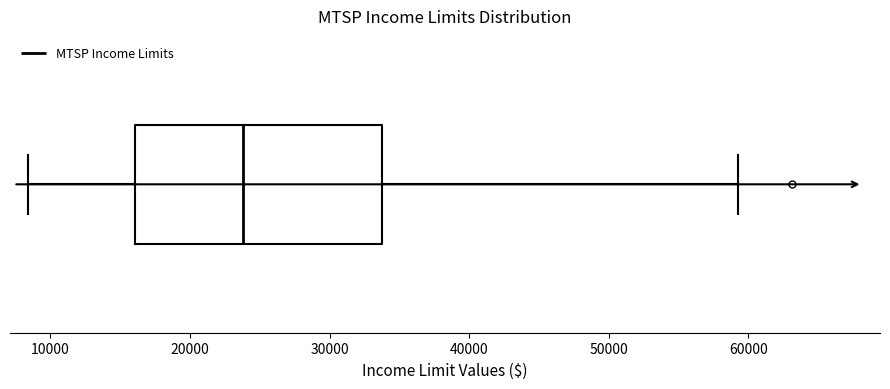

Where does the median line of the box sit on the x-axis? The values are not printed on the chart, so give them approximately, as read against the axis.

24000